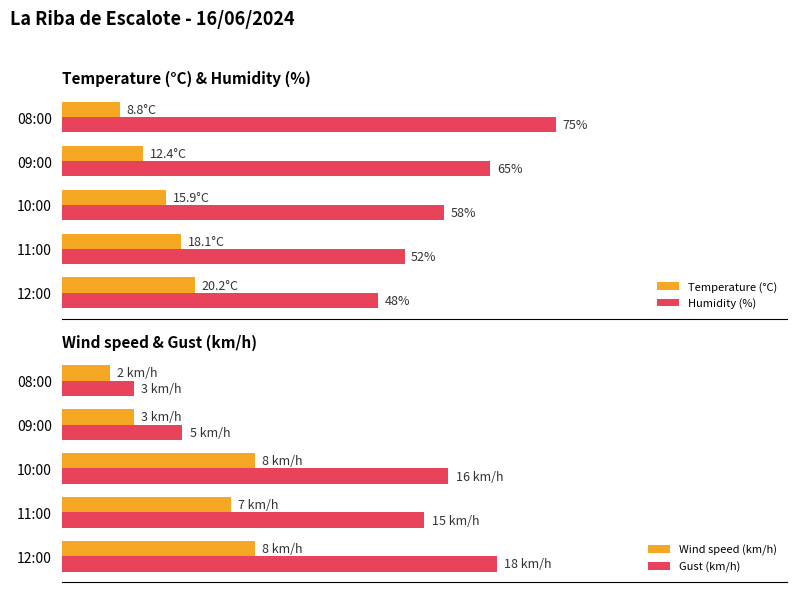

What is the maximum value shown in the chart?

75.0